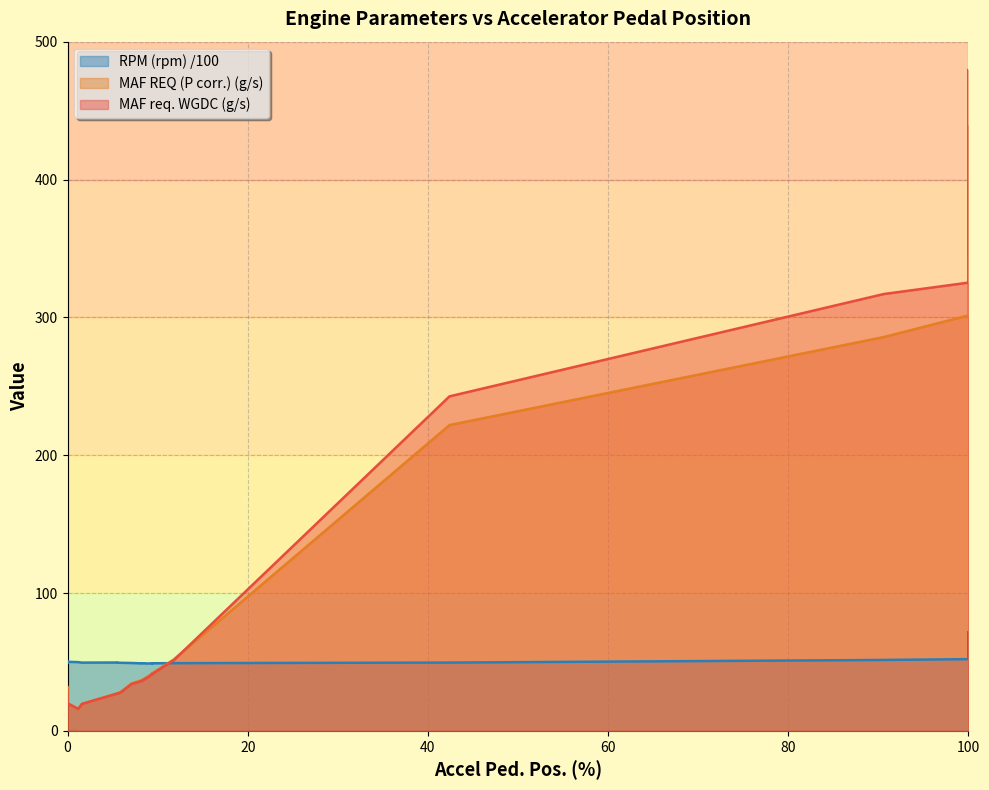

At which label does RPM (rpm) reach its peak?

100